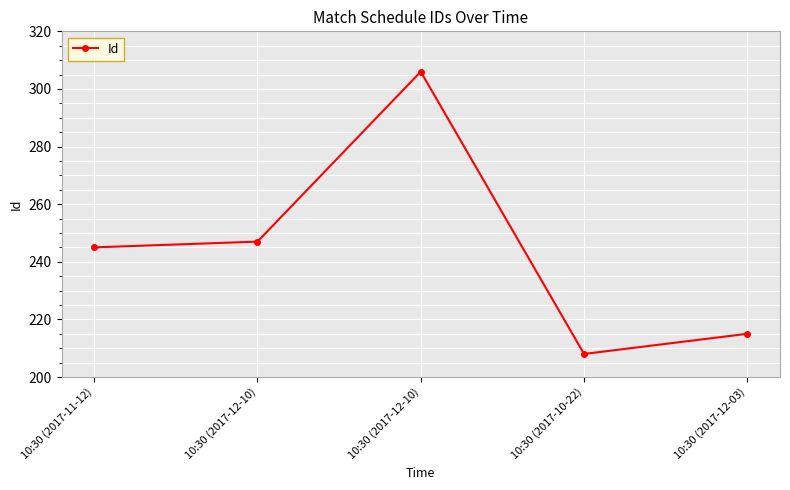

The chart shows a value of 104 at 10:30 (2017-10-22). True or false?

False